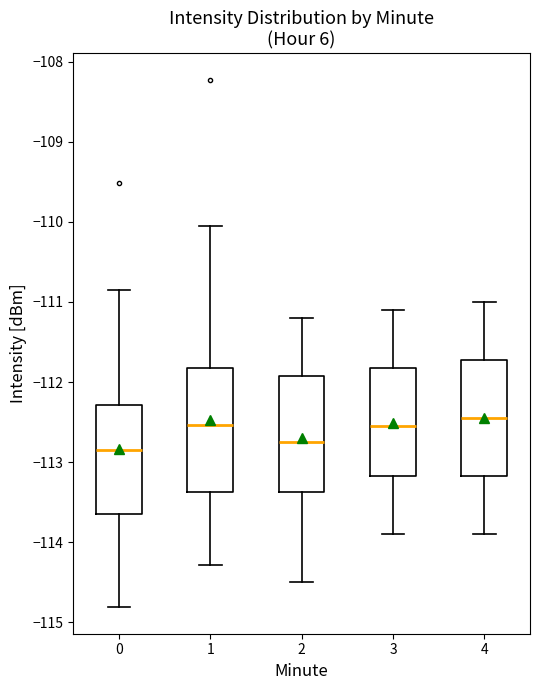

Where is the upper edge of the box at x = 4 on the y-axis? The values are not printed on the chart, so give them approximately, as read against the axis.

-111.7